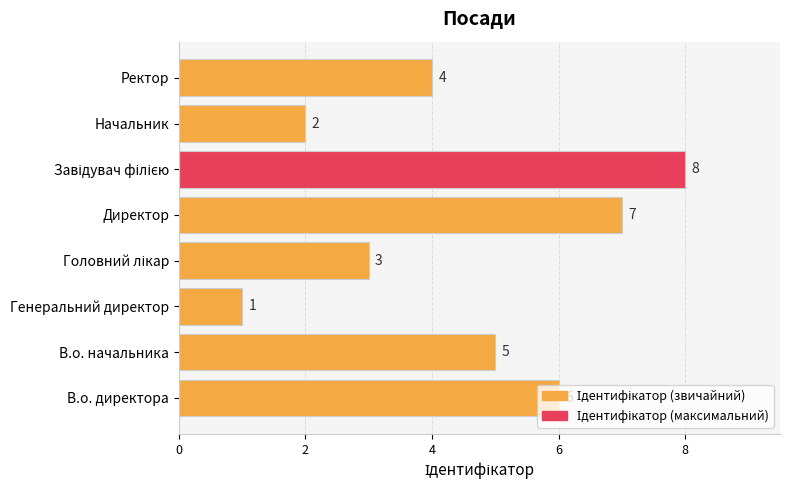

At which label is the value closest to 4?

Ректор